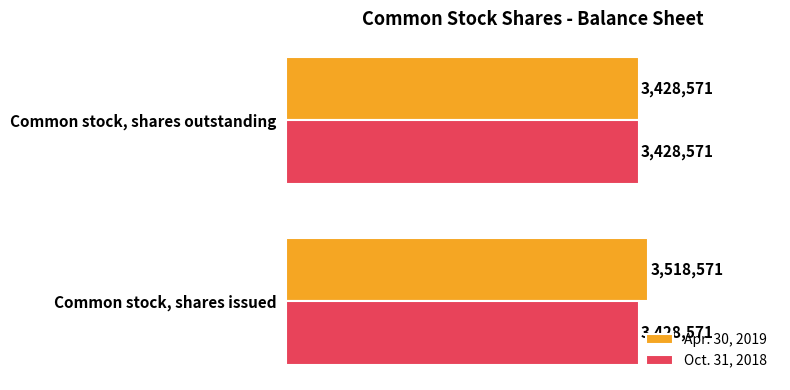

How many data points in Apr. 30, 2019 are less than 3518571?

1